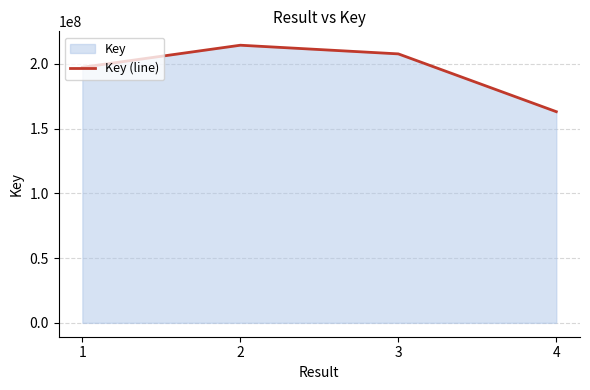

What is the value of the 4th point from the left?

163106010